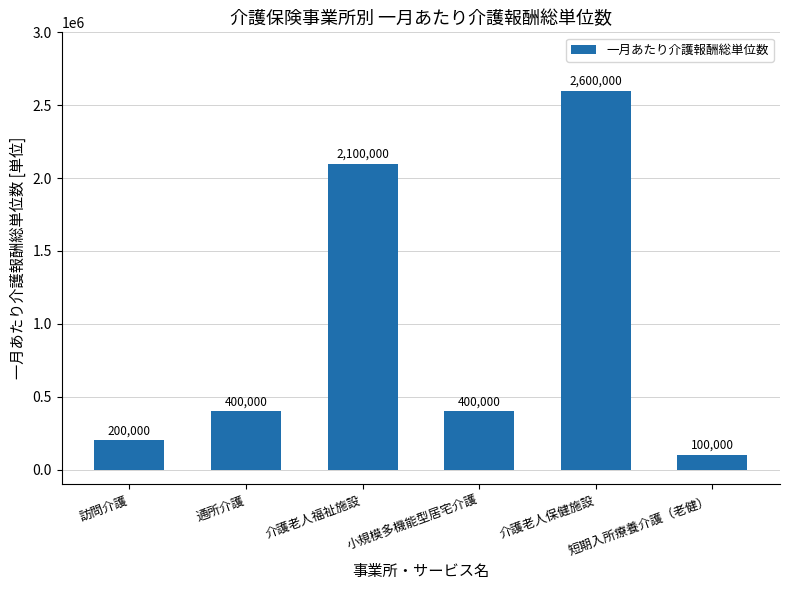

What is the smallest value displayed?

100000